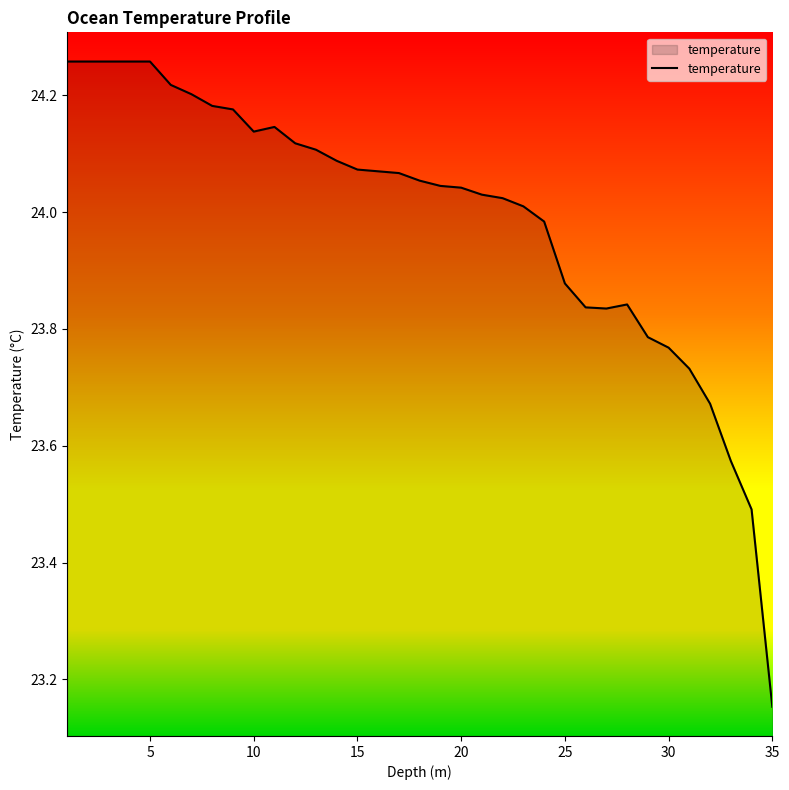

Does the chart have visible grid lines?

No